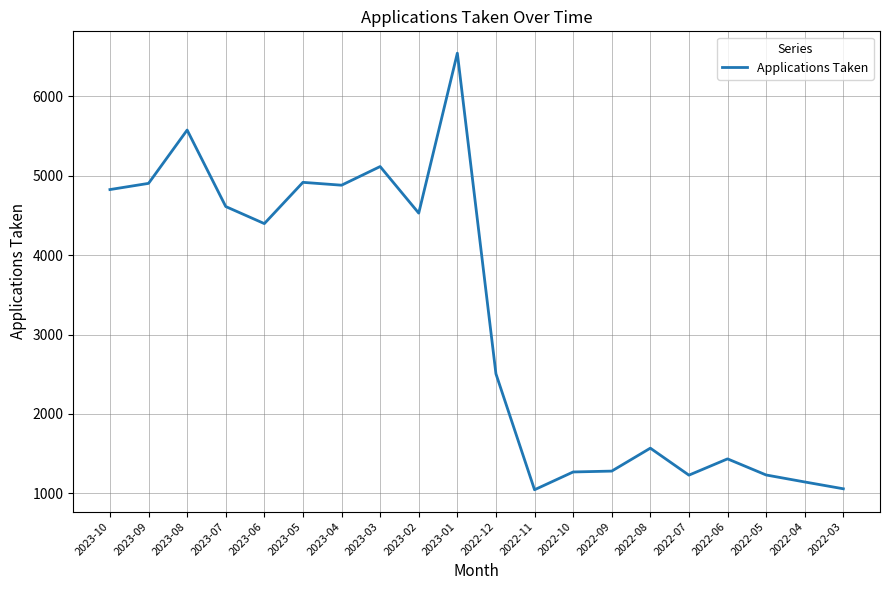

What is the ratio of the value at 2022-08 to the value at 2022-12?

0.6